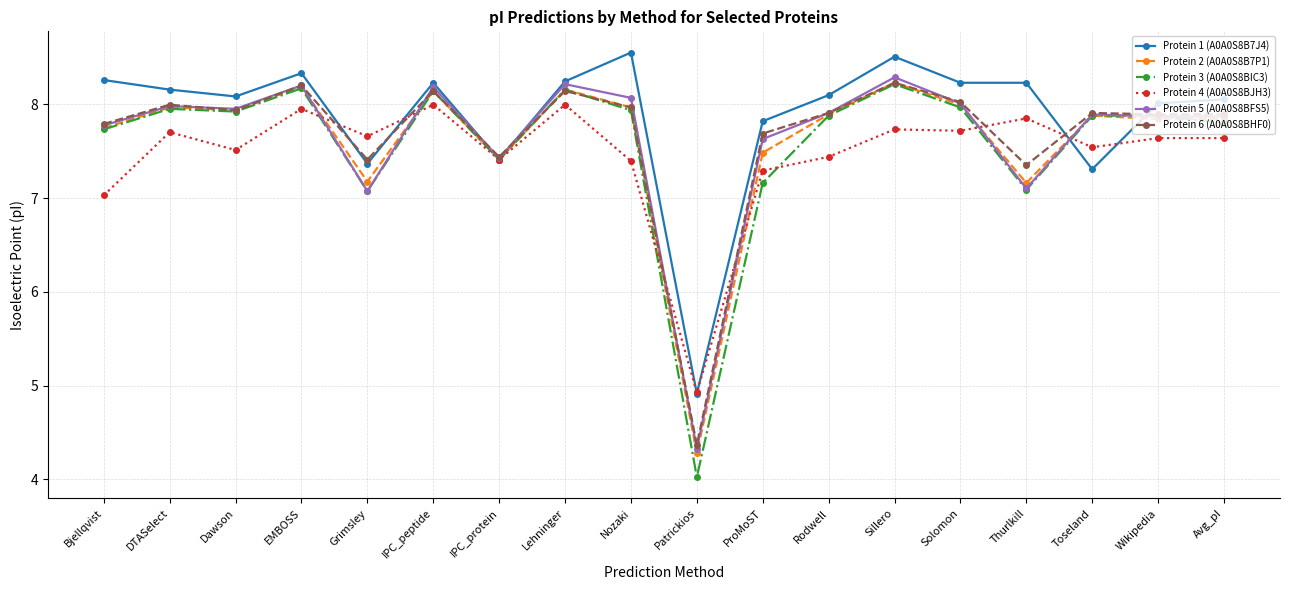

What are all the series names shown in the legend?

Protein 1 (A0A0S8B7J4), Protein 2 (A0A0S8B7P1), Protein 3 (A0A0S8BIC3), Protein 4 (A0A0S8BJH3), Protein 5 (A0A0S8BFS5), Protein 6 (A0A0S8BHF0)